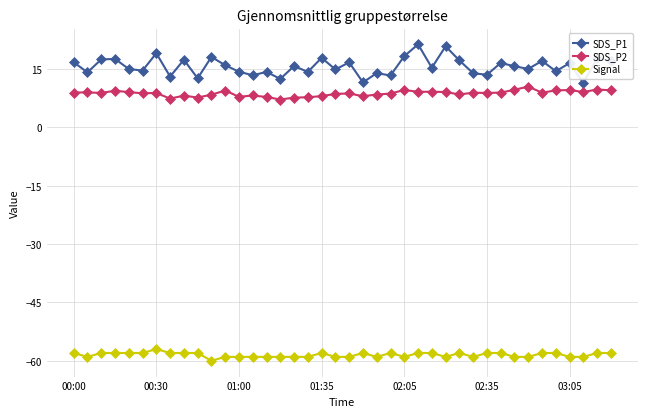

What is the difference between the second highest and minimum values in the SDS_P2 series?

2.6